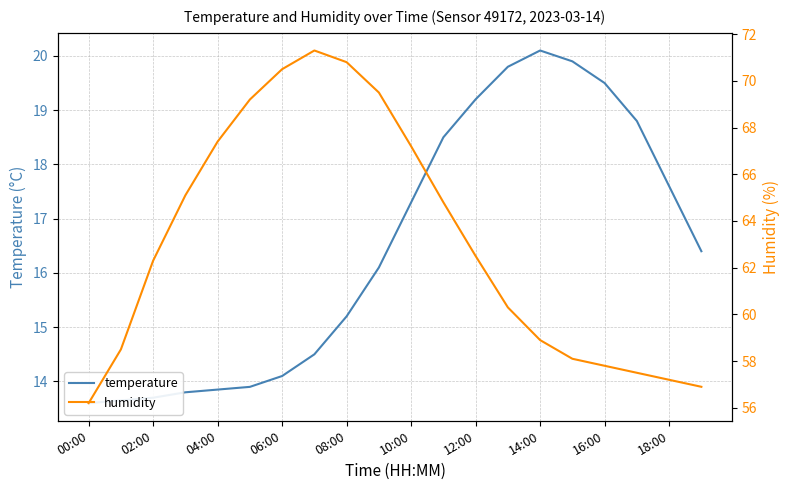

True or false: temperature has more than 2 points higher than both neighbors.

False